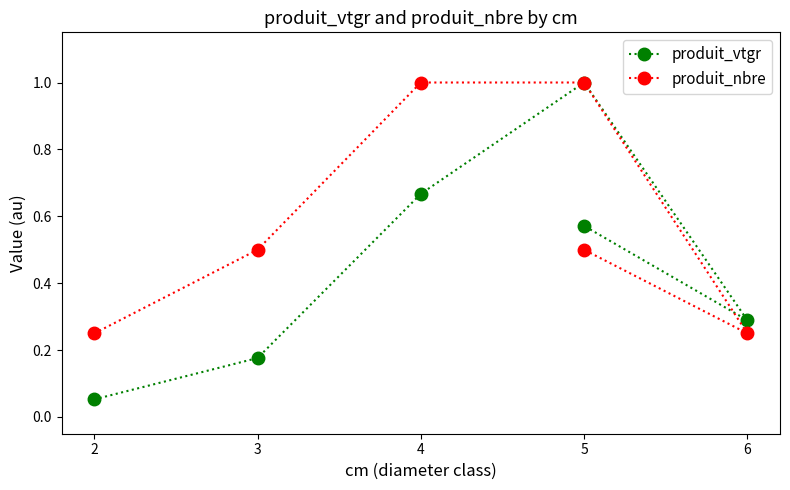

The produit_vtgr series shows 0.3 at 3. True or false?

False